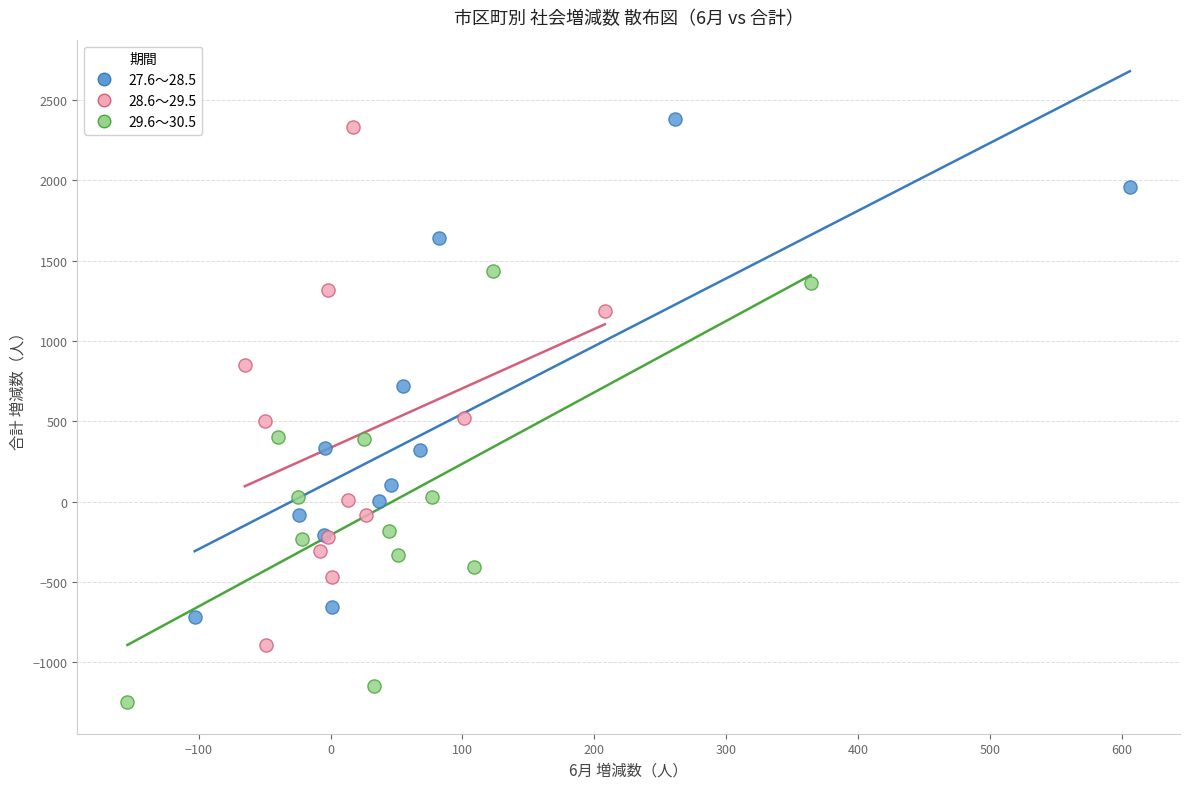

Which series reaches the minimum Y coordinate?

29.6～30.5